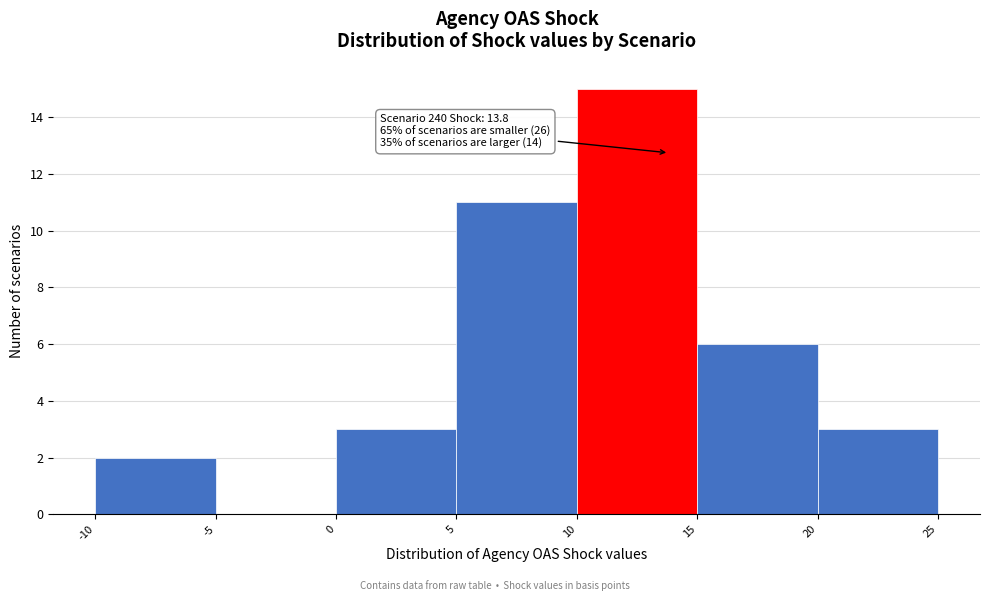

Over which range of the x-axis is the bar tallest?

10 to 15